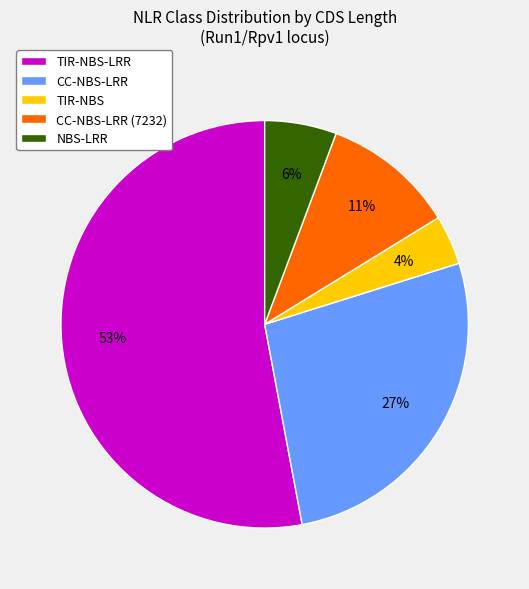

What is the smallest slice in the pie chart?

TIR-NBS